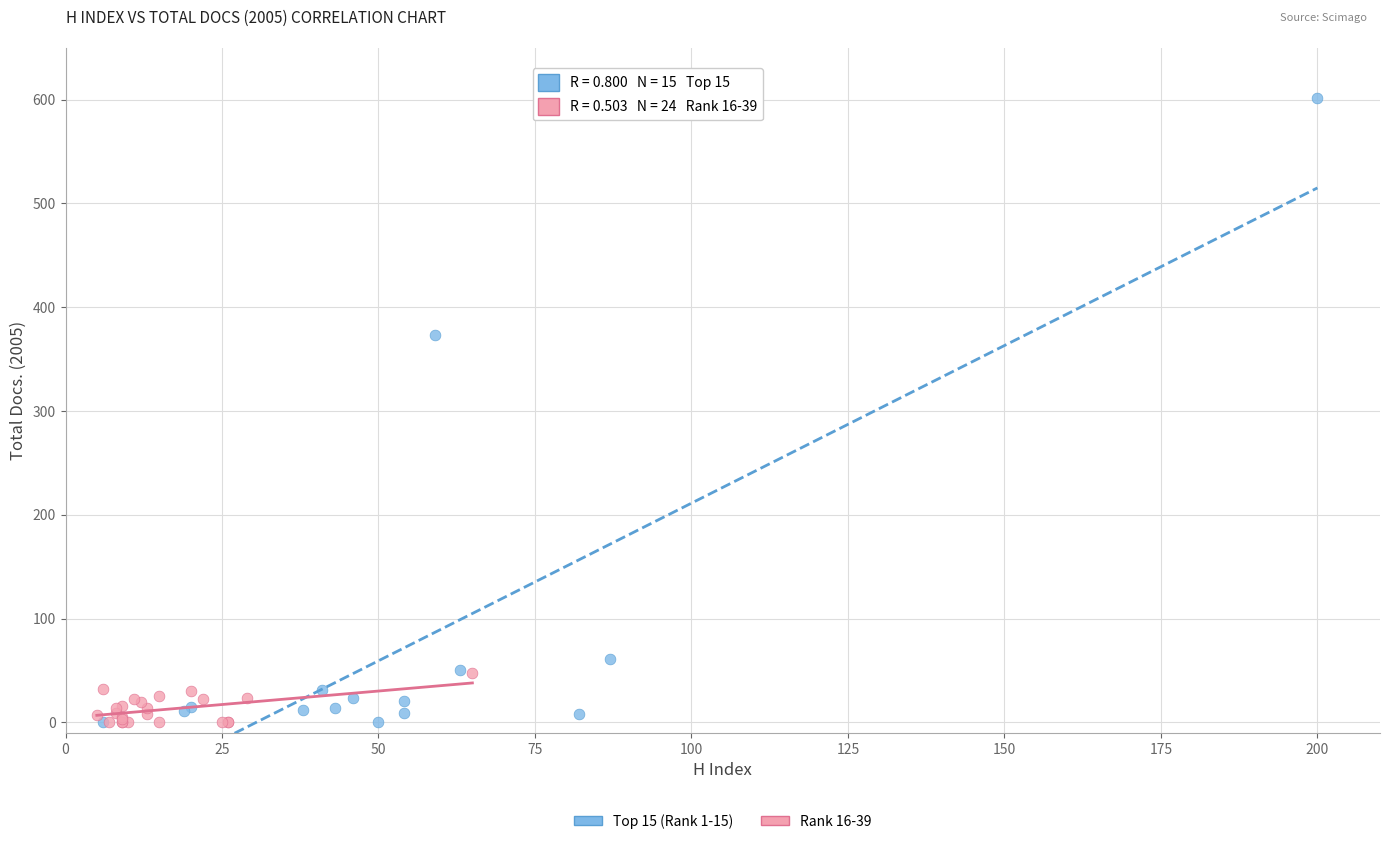

Which series has the widest spread of Y values?

Top 15 (Rank 1-15)